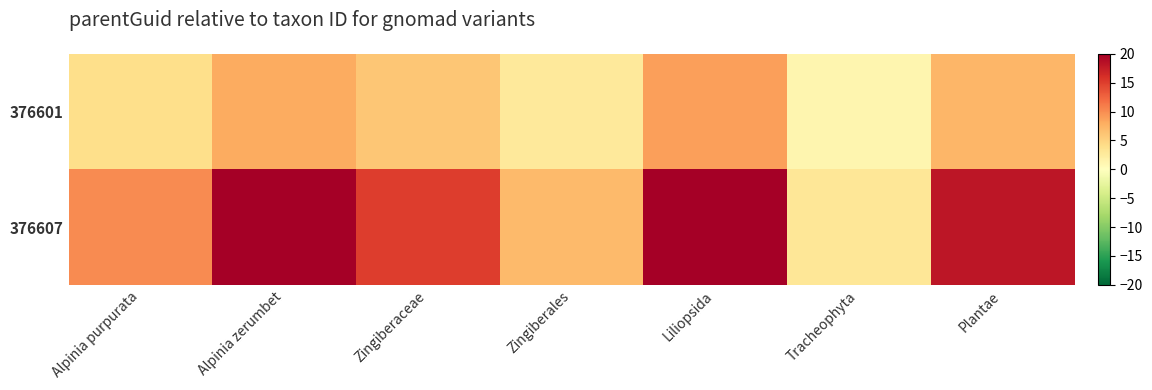

Rank the series by their maximum value, from highest to lowest.

376607, 376601